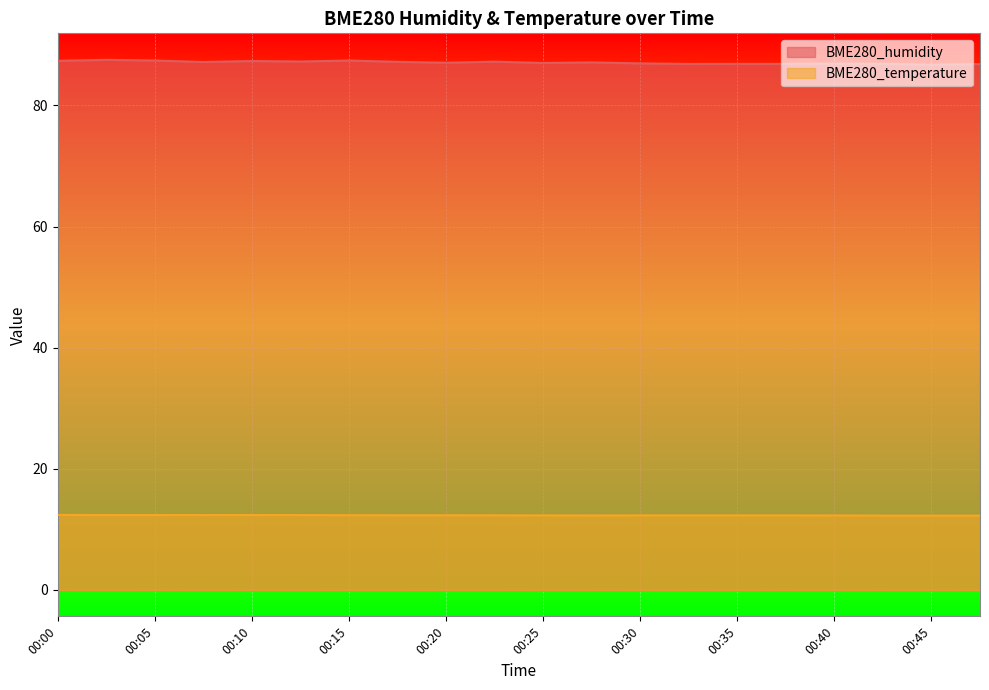

Rank the series by their average value, from lowest to highest.

BME280_temperature, BME280_humidity